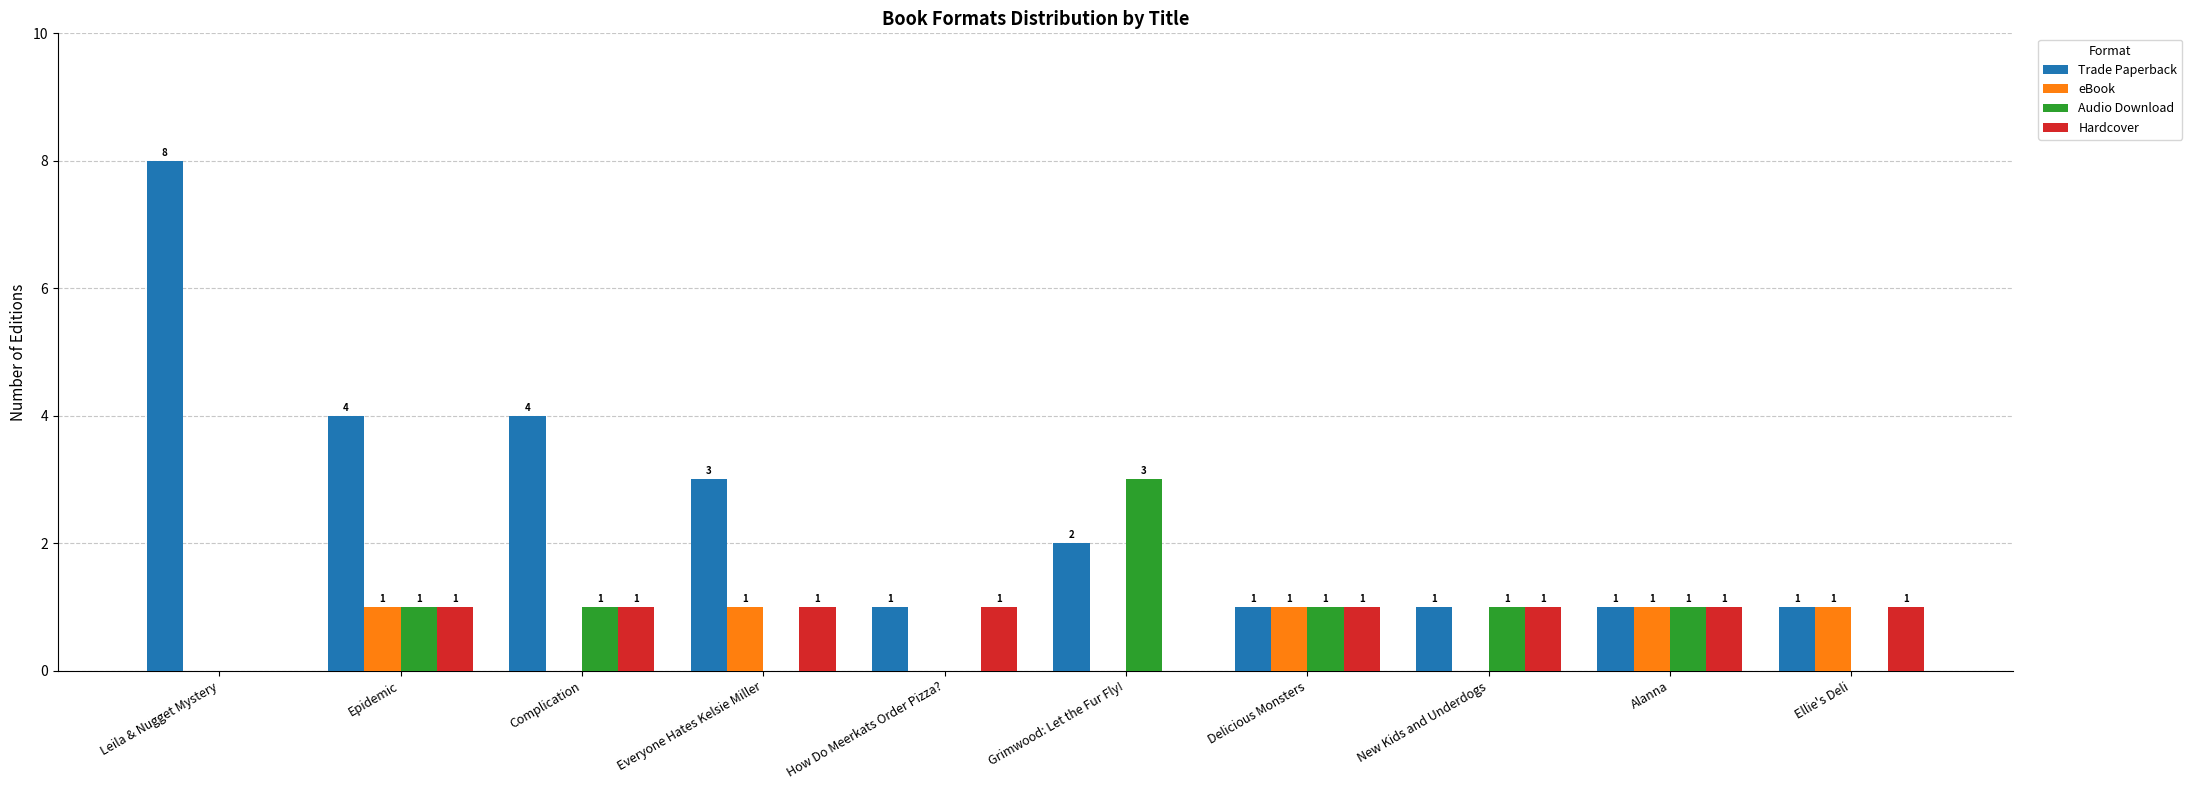

Count the number of data series in this chart.

4